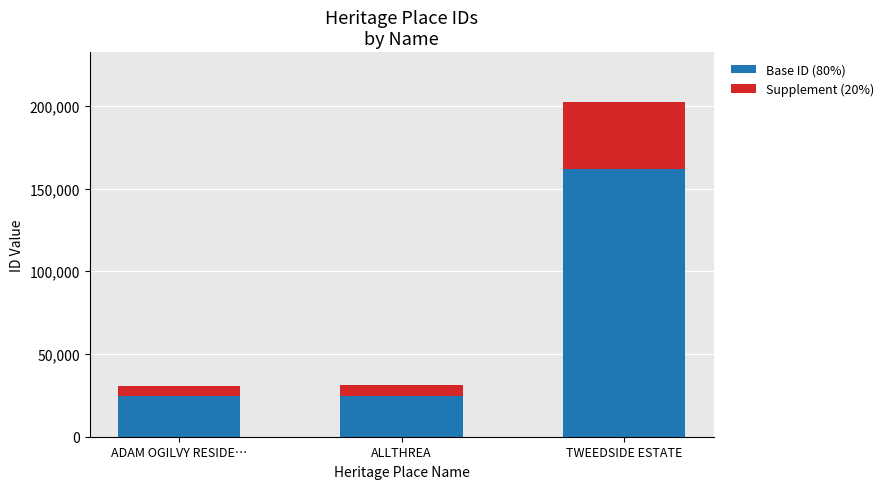

How many values in the Base ID (80%) series are below 24803?

1